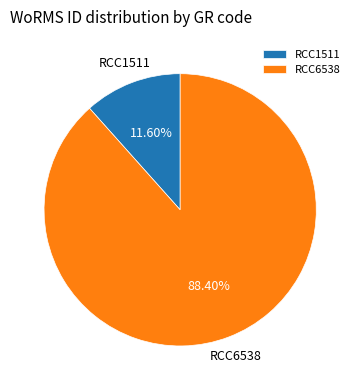

Count the number of slices in the pie.

2